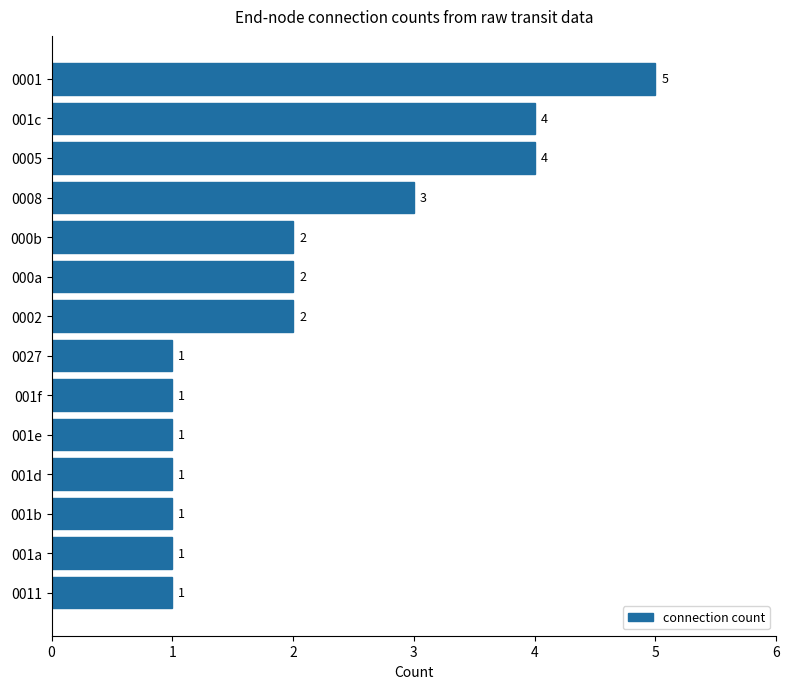

What is the label of the 12th bar from the bottom?

0005